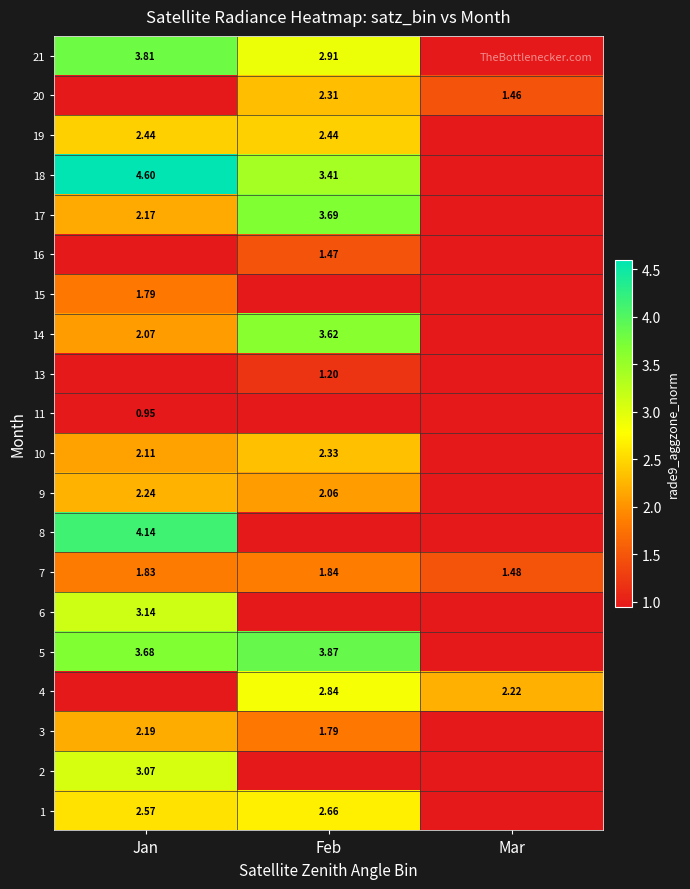

Is the value of 7 at Feb greater than the value of 10 at Feb?

No